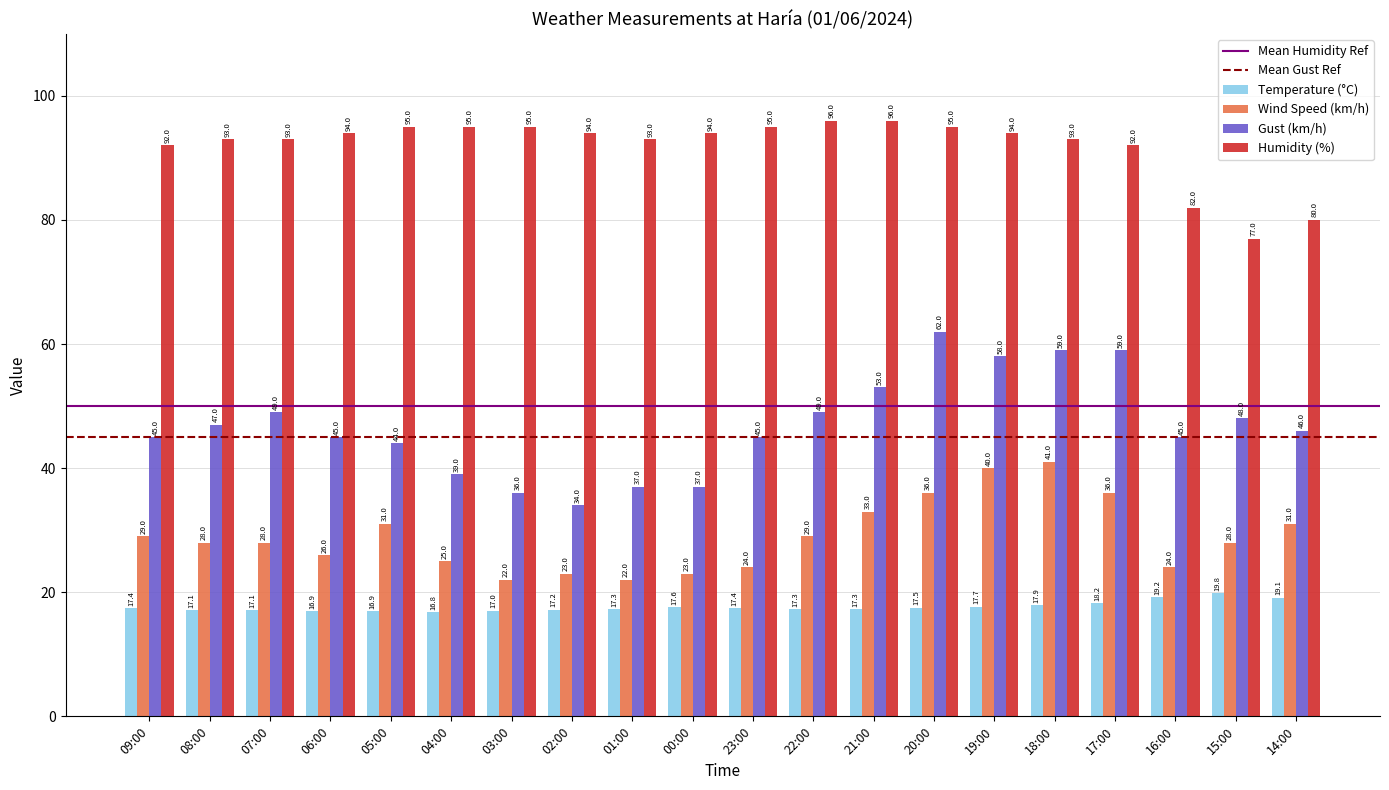

Which series has the largest range (max minus min)?

Gust (km/h)